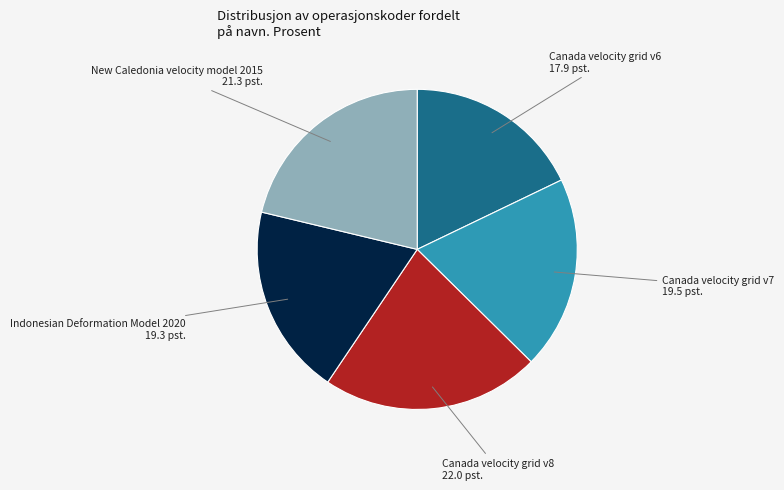

What is the ratio of the value at Indonesian Deformation Model 2020 to the value at Canada velocity grid v7?

1.0